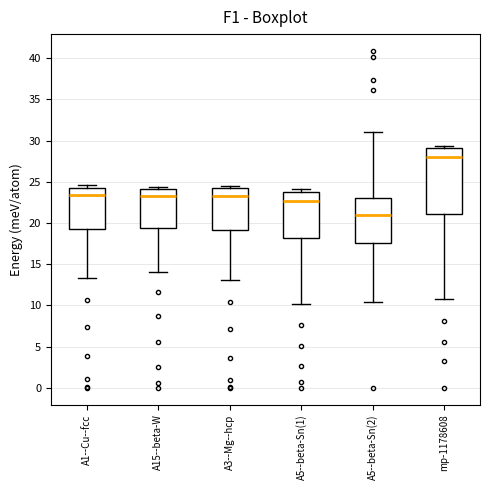

Where is the upper edge of the box for A15--beta-W on the y-axis? The values are not printed on the chart, so give them approximately, as read against the axis.

24.0